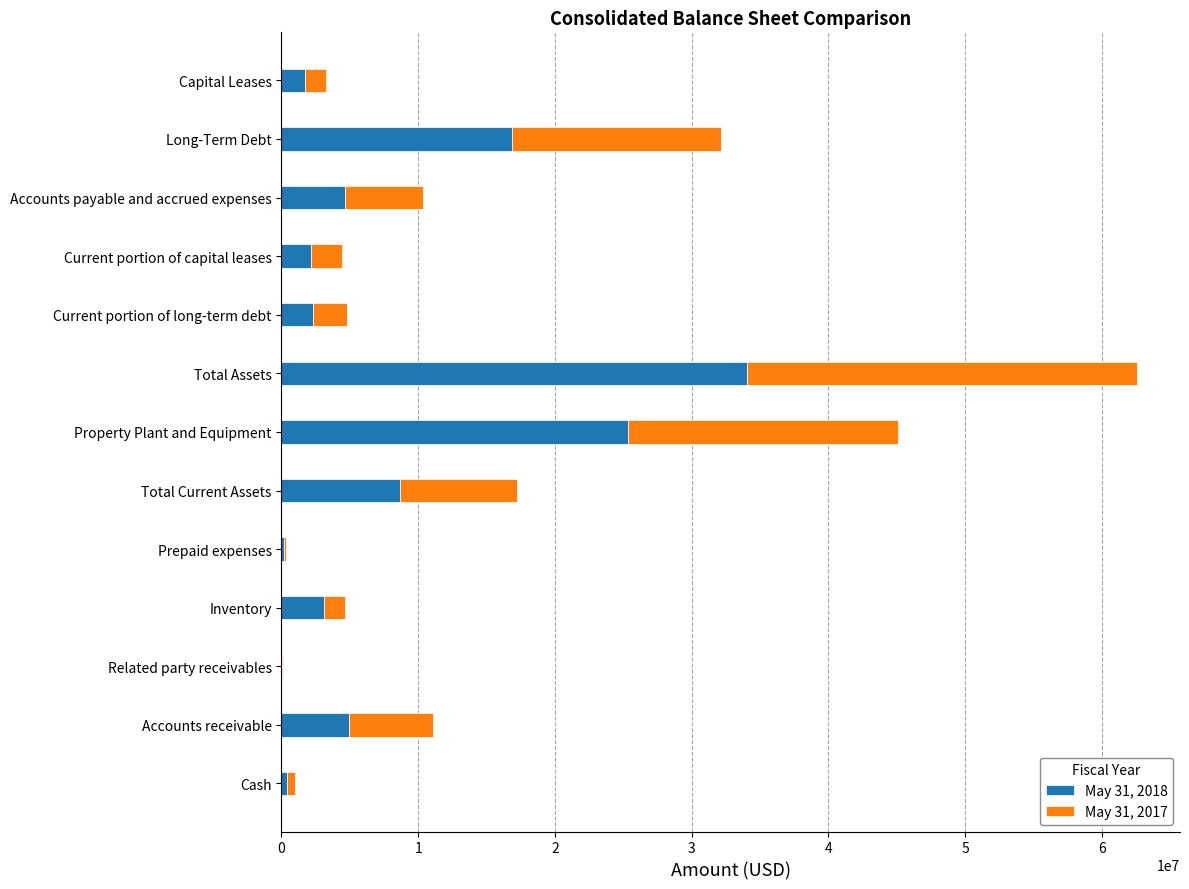

At which label does May 31, 2018 reach its peak?

Total Assets